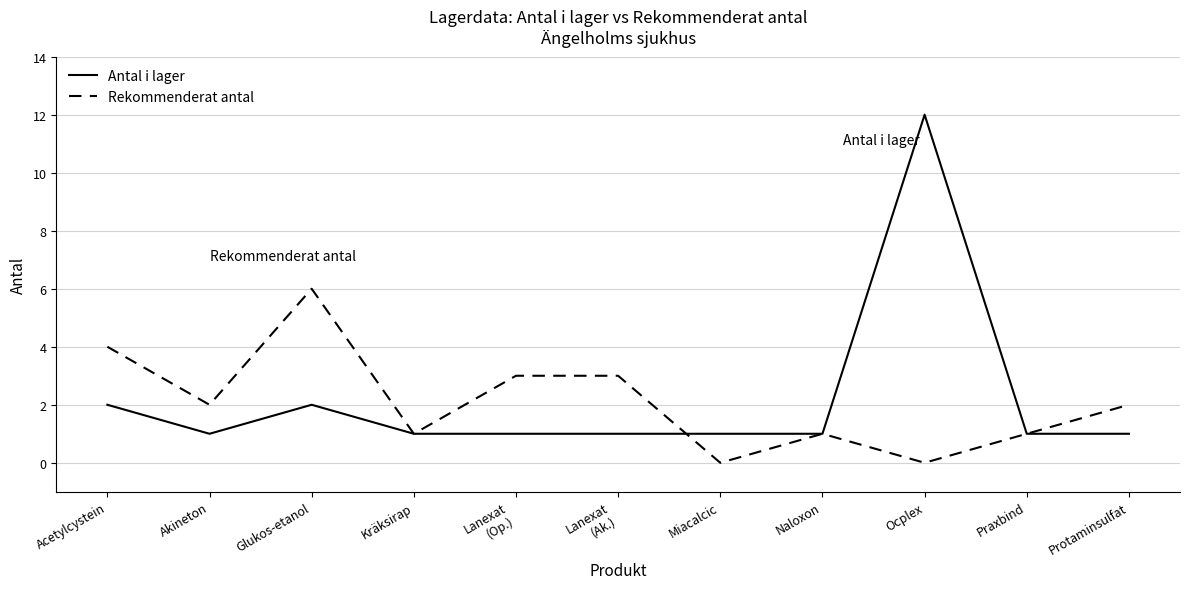

How many lines are shown in the chart?

2